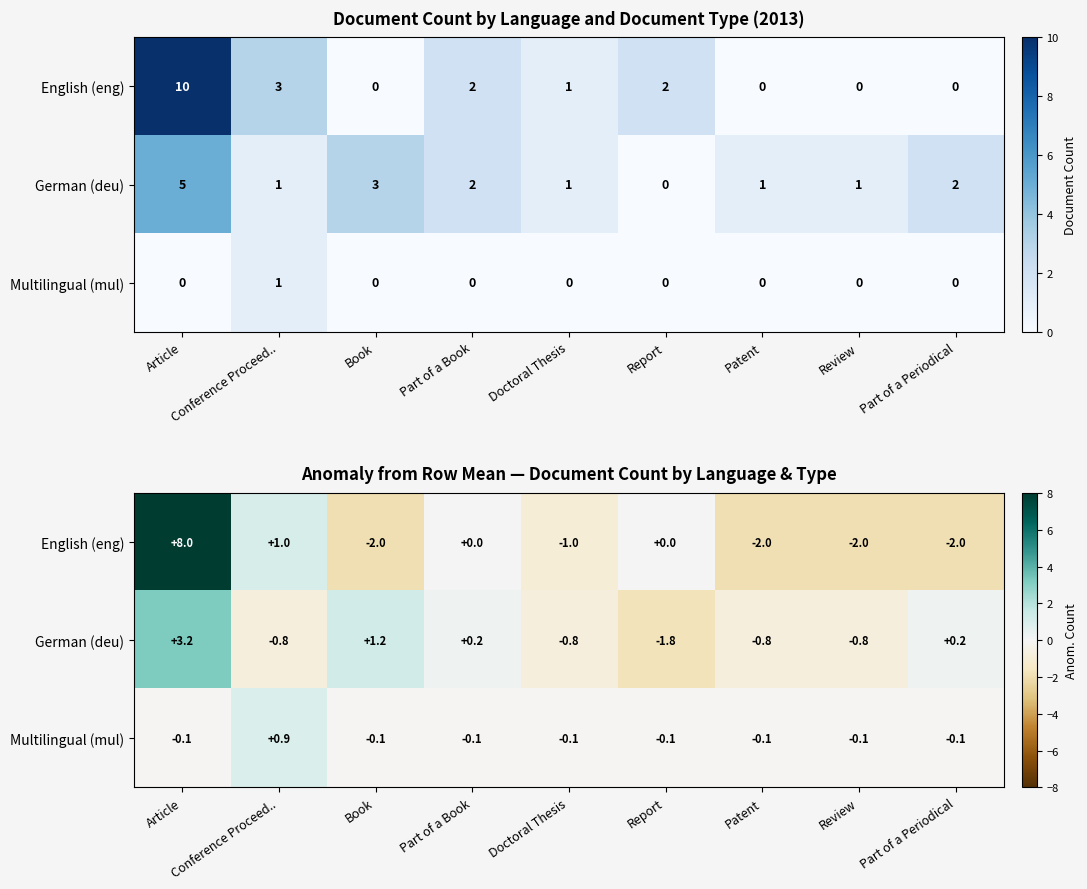

Read the Multilingual (mul) value at Report.

-0.1